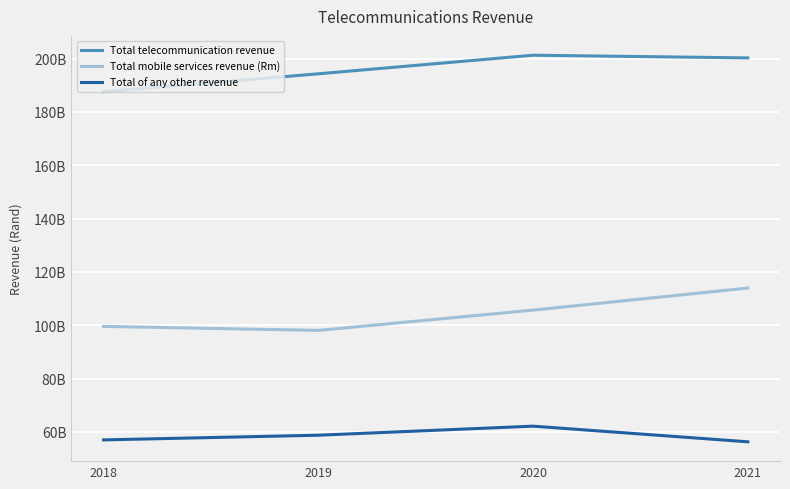

True or false: Total telecommunication revenue and Total of any other revenue cross at least once.

False